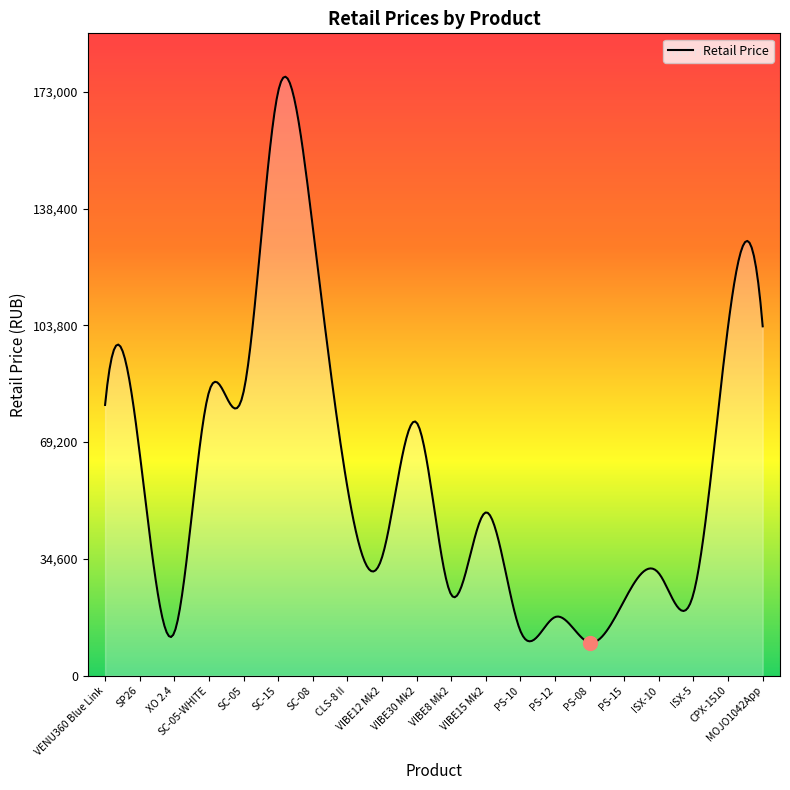

What is the difference between the maximum and minimum values?

167695.2